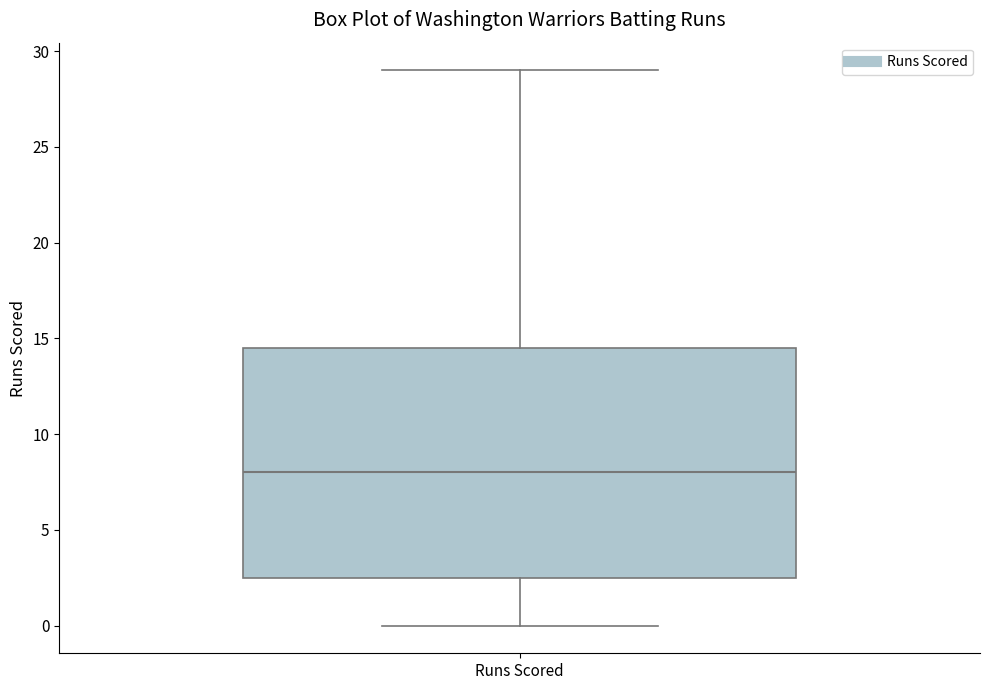

Where does the upper whisker of the box for Runs Scored end on the y-axis? The values are not printed on the chart, so give them approximately, as read against the axis.

29.0